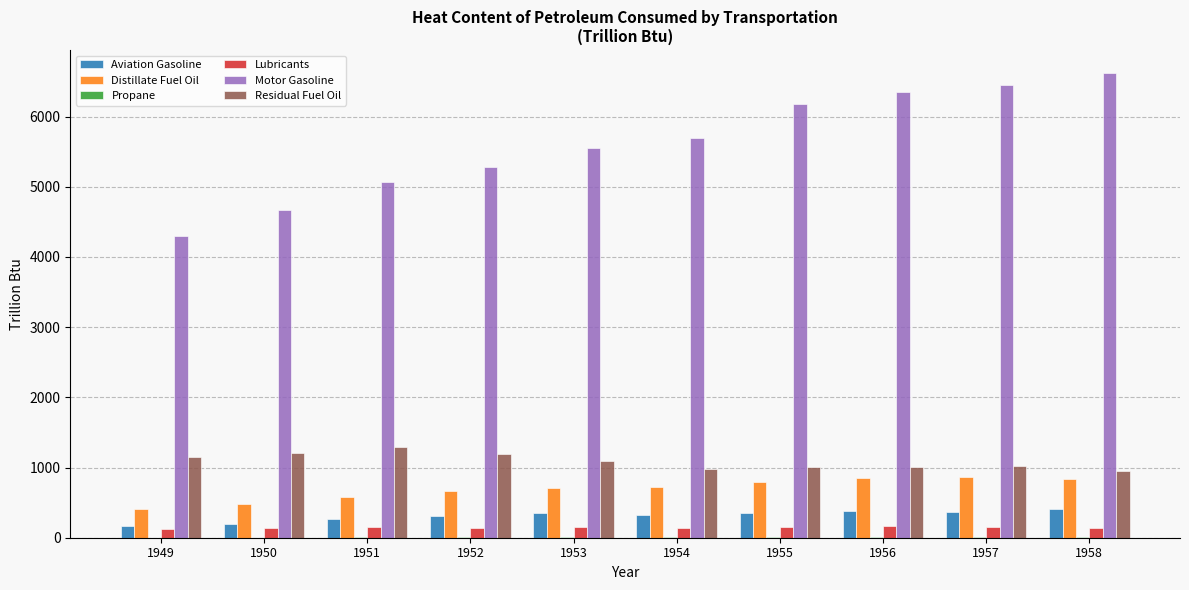

What is the spread (max minus min) of values at 1953?

5535.0